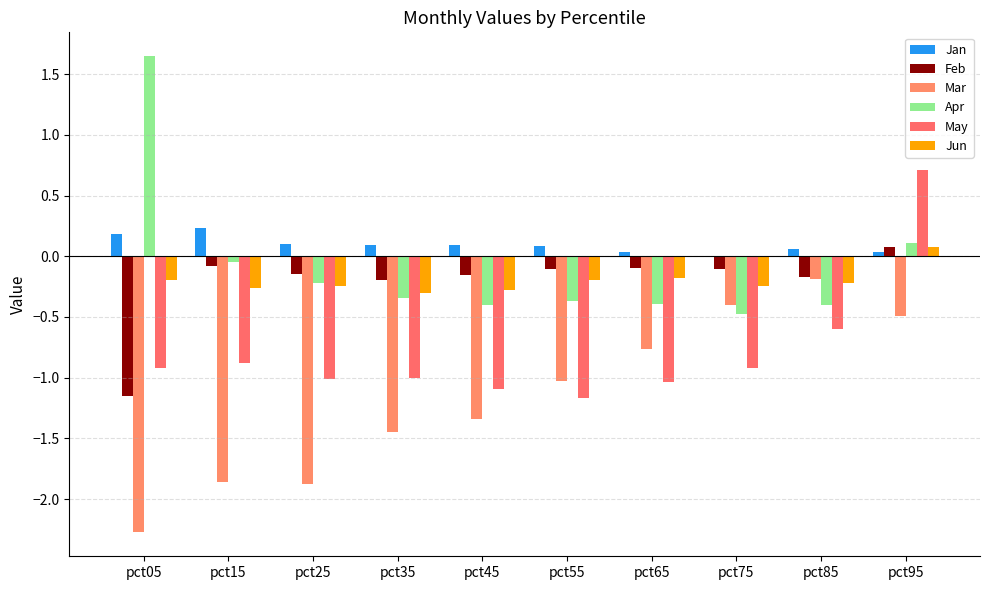

Which category has the highest value in the Jan series?

pct15